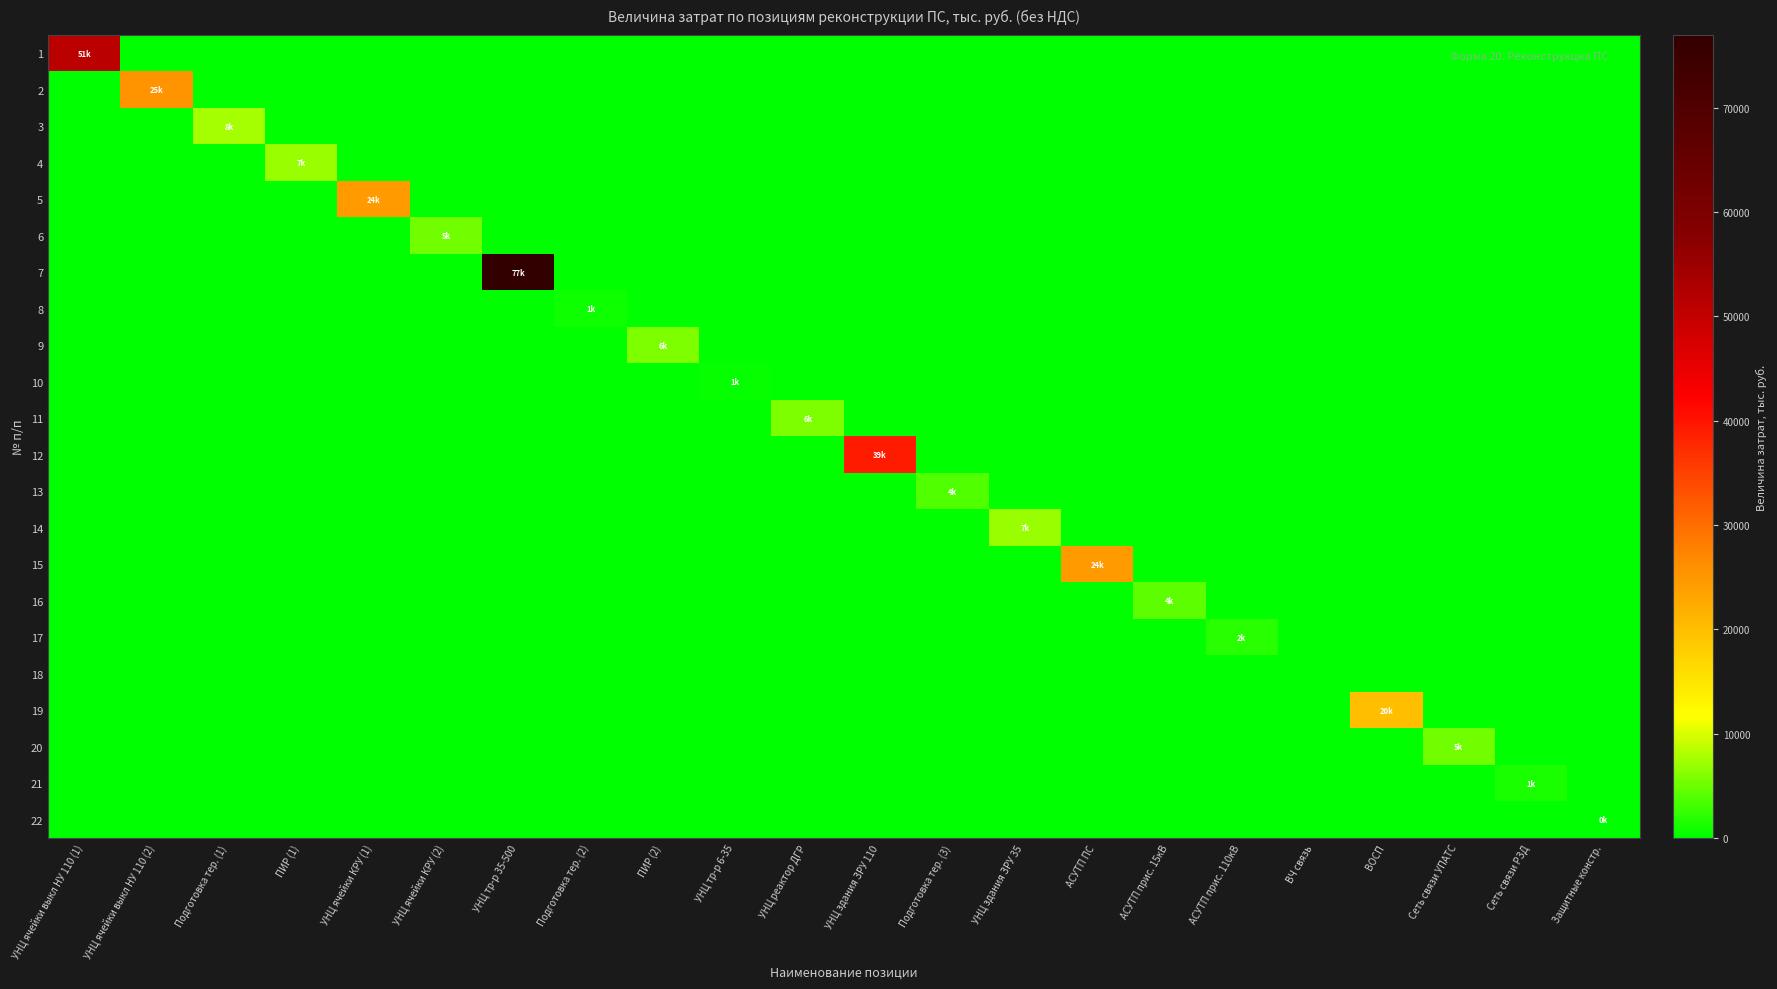

At which category is the sum across all series the highest?

УНЦ тр-р 35-500